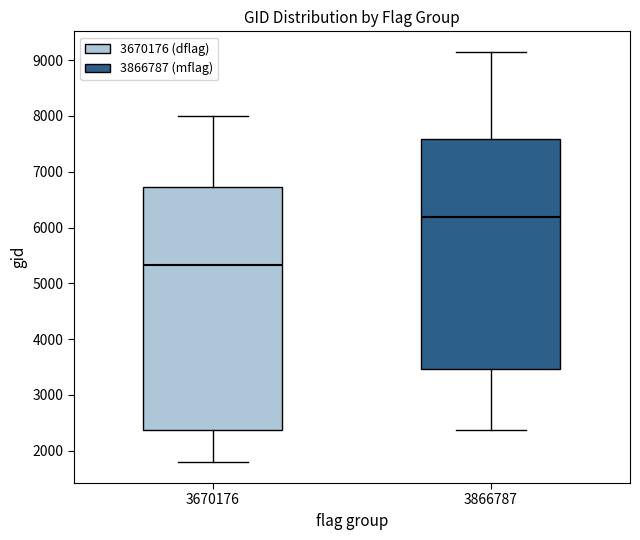

Reading left to right, transcribe this box plot: for each box, give where its median line is, the range the box spans, and where its two whiskers end, as read against the y-axis. The values are not printed on the chart, so give them approximately, as read against the axis.

3670176: median 5300, box 2400 to 6700, whiskers 1800 to 8000
3866787: median 6200, box 3500 to 7600, whiskers 2400 to 9100